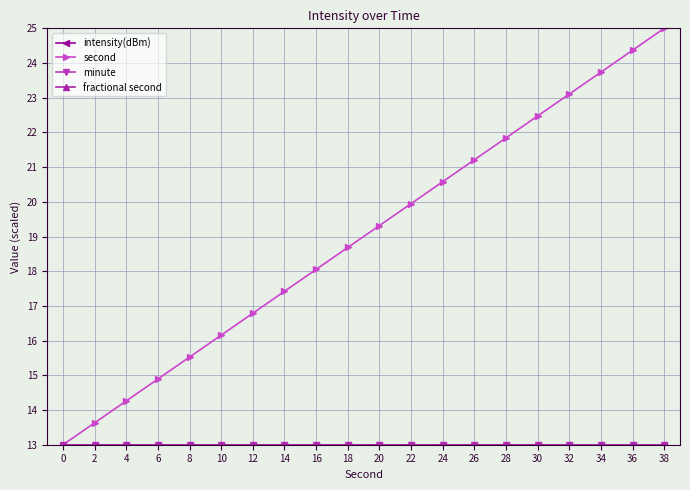

Which series has the largest range (max minus min)?

second